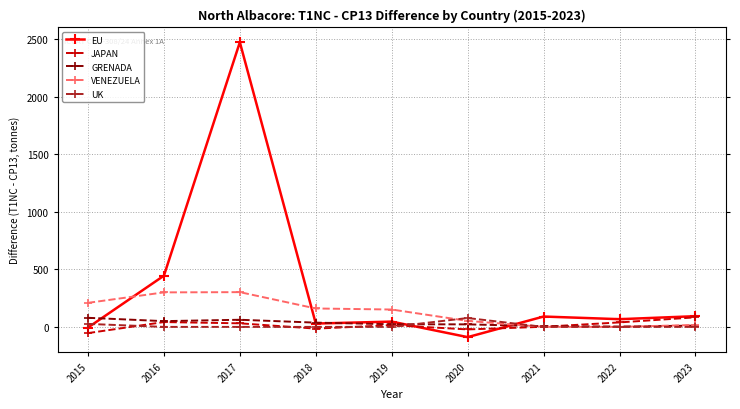

How many lines are shown in the chart?

5